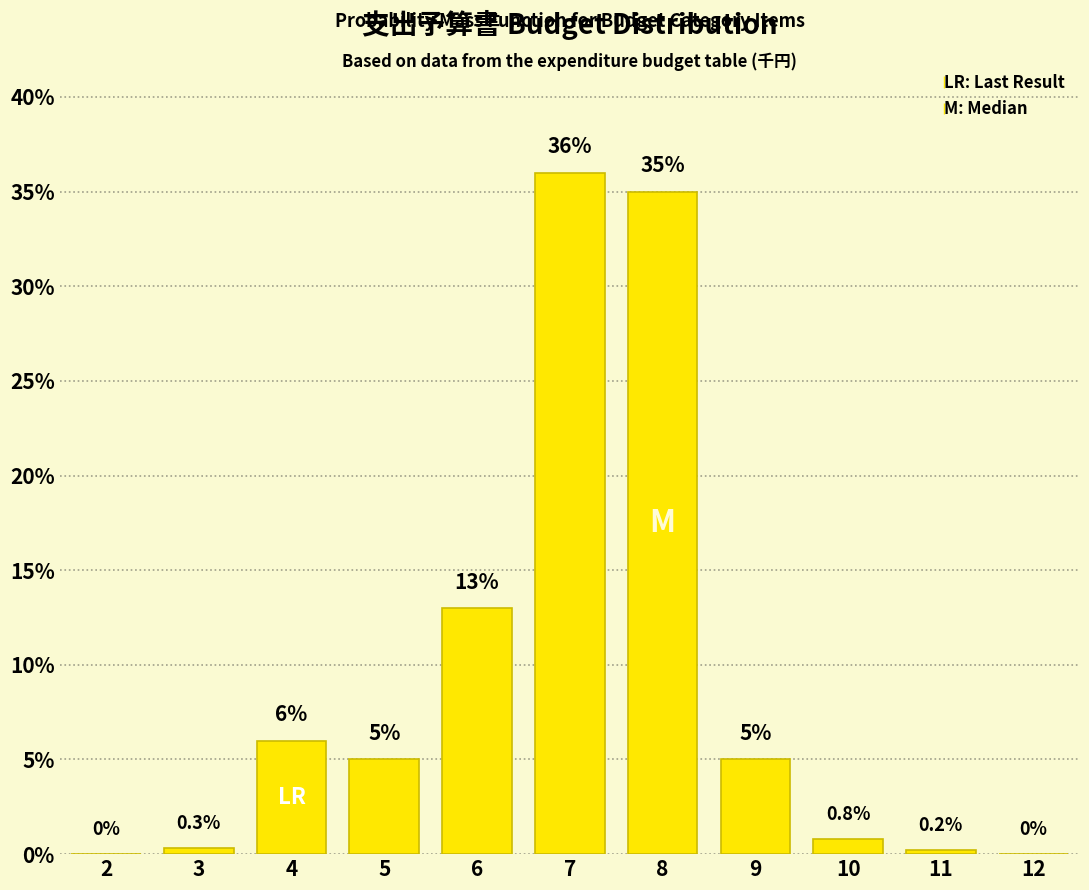

Reading right to left, what are all the values shown in this chart?

12=0.0	11=0.2	10=0.8	9=5.0	8=35.0	7=36.0	6=13.0	5=5.0	4=6.0	3=0.3	2=0.0